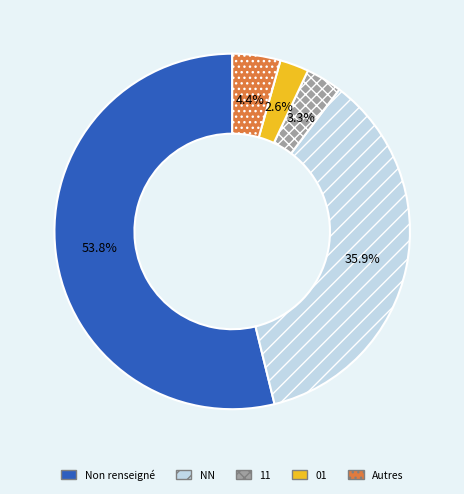

Count the number of slices in the pie.

5